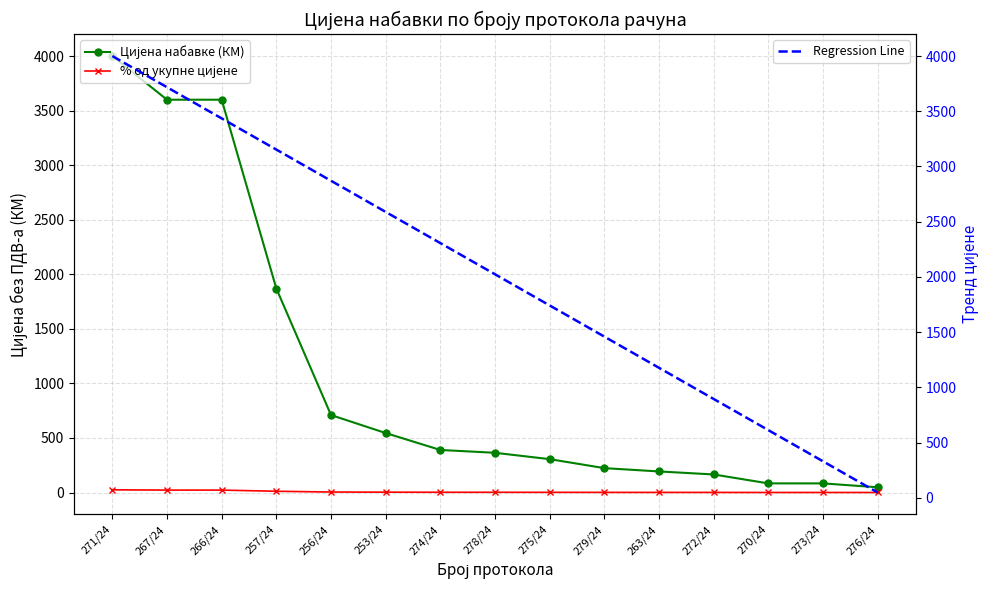

What is the average value of the Цијена набавке (КМ) series?

1078.8